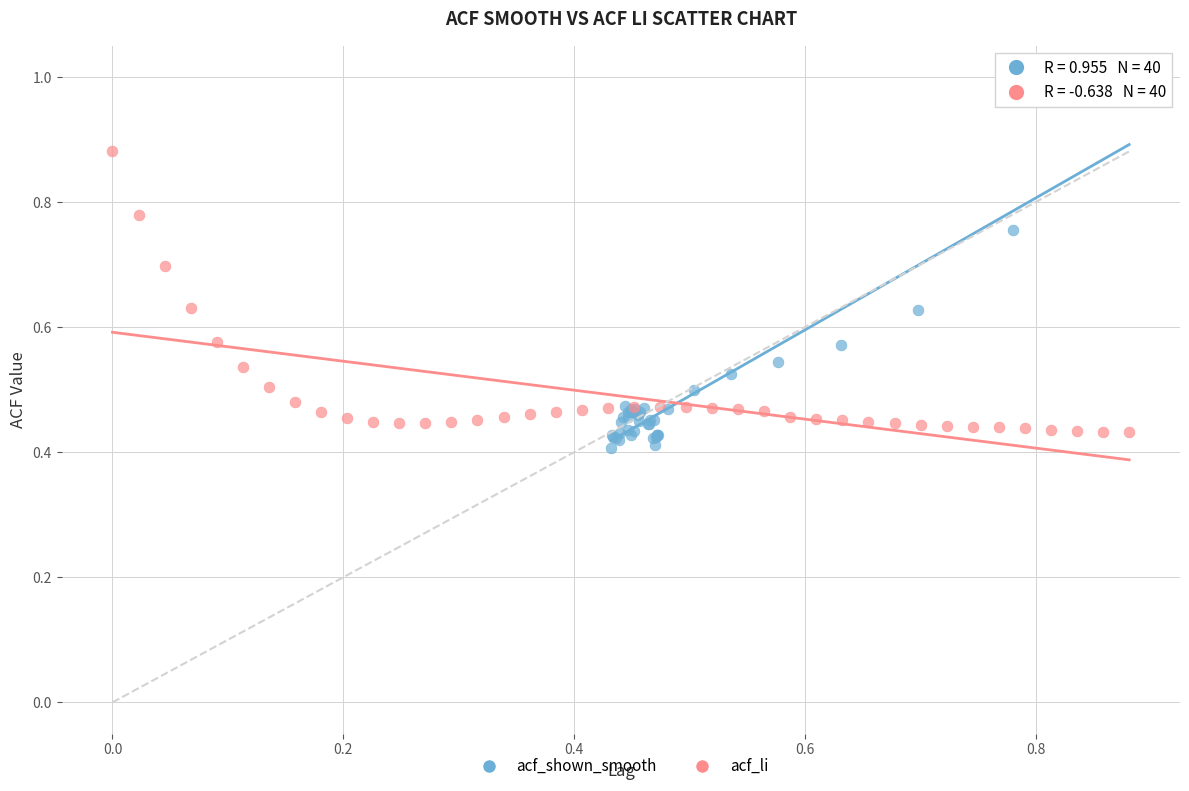

What are all the series names shown in the legend?

acf_shown_smooth, acf_li